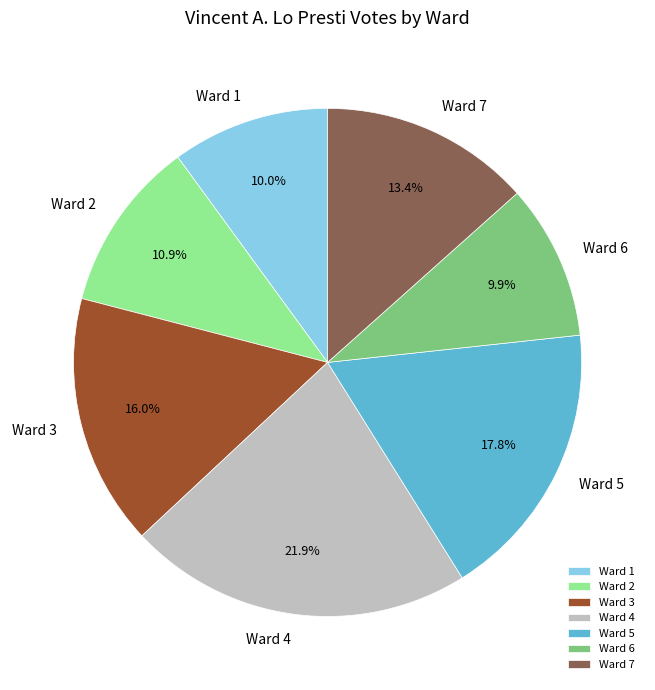

To the nearest percent, what is the difference between the Ward 2 and Ward 3 slice percentages?

5%